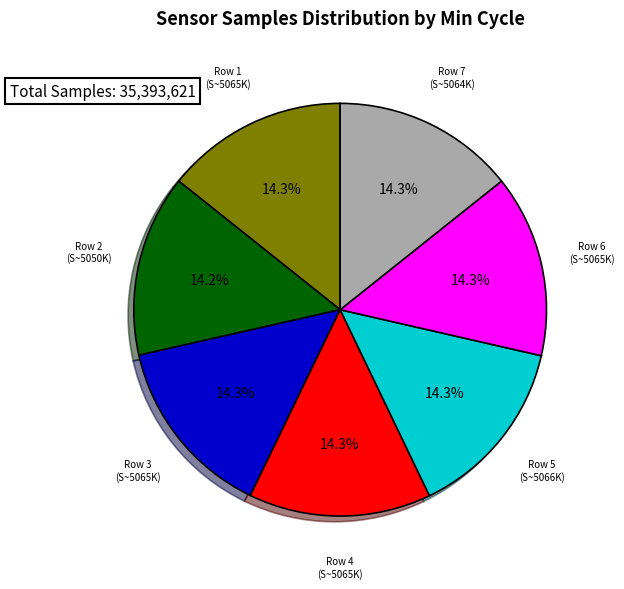

Is there a majority slice in this chart?

No